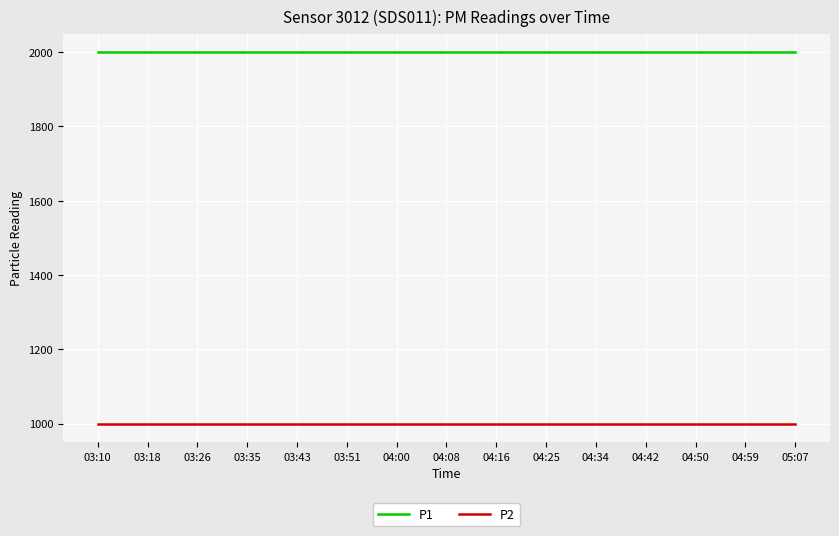

True or false: P1 has a value of 1999.9 at 03:18.

True